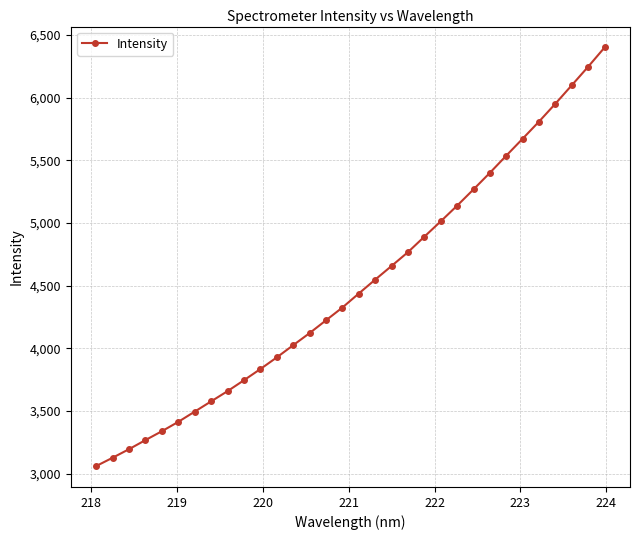

What is the value of the 12th point from the left?

3928.1